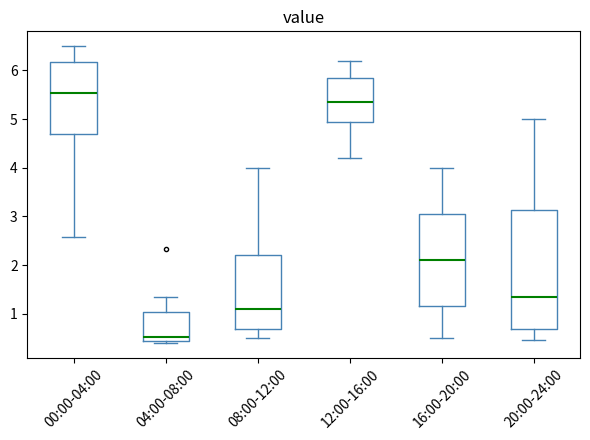

Reading left to right, transcribe this box plot: for each box, give where its median line is, the range the box spans, and where its two whiskers end, as read against the y-axis. The values are not printed on the chart, so give them approximately, as read against the axis.

00:00-04:00: median 5.5, box 4.7 to 6.2, whiskers 2.6 to 6.5
04:00-08:00: median 0.5, box 0.4 to 1.0, whiskers 0.4 (just below the box's lower edge) to 1.4
08:00-12:00: median 1.1, box 0.7 to 2.2, whiskers 0.5 to 4.0
12:00-16:00: median 5.4, box 5.0 to 5.9, whiskers 4.2 to 6.2
16:00-20:00: median 2.1, box 1.2 to 3.1, whiskers 0.5 to 4.0
20:00-24:00: median 1.4, box 0.7 to 3.1, whiskers 0.5 to 5.0